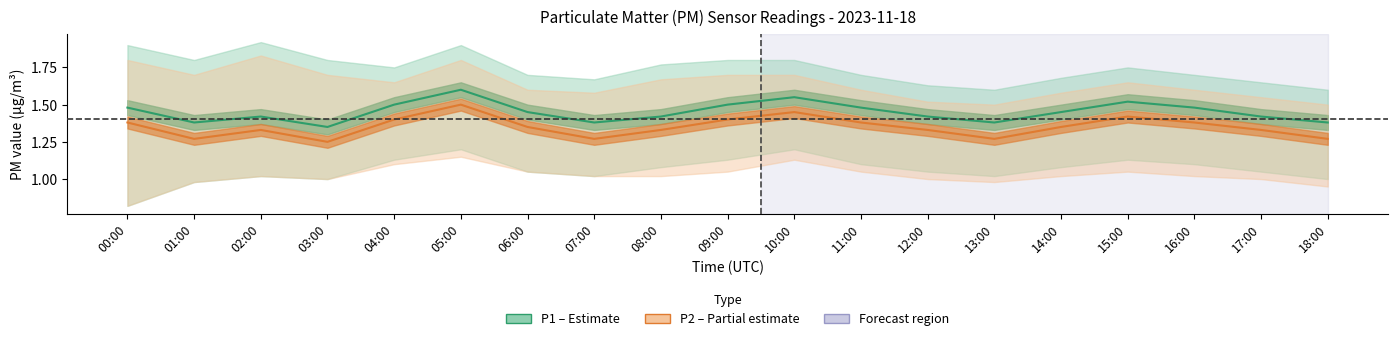

Count the P1 (PM10) values in the range 1 to 2.

19